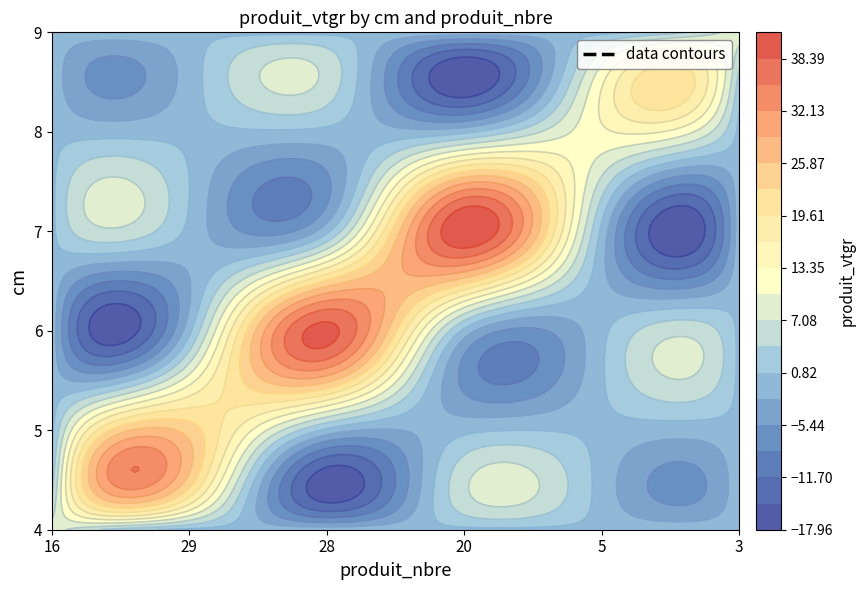

What is the sum of all 6 values?

39.4